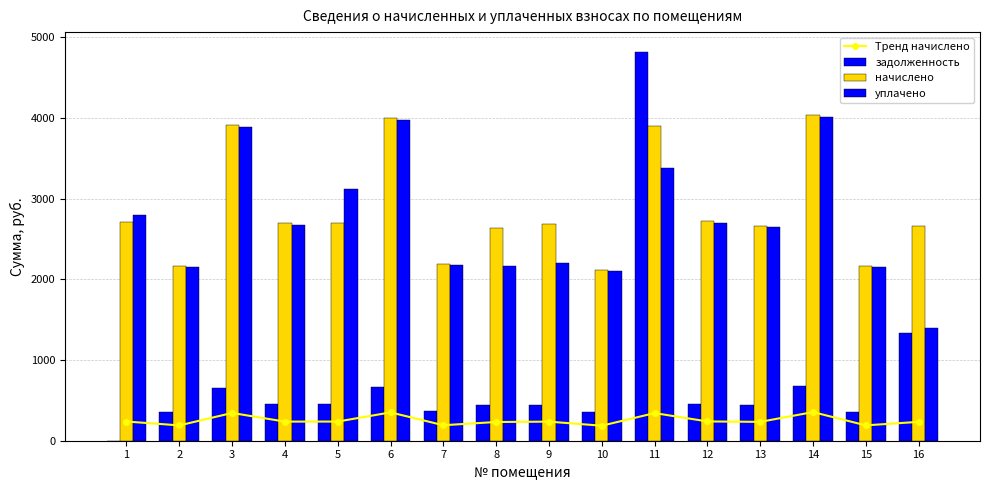

Reading left to right, what are all the values shown in this chart?

Тренд начислено: 238.0	189.9	344.1	236.9	237.5	351.1	192.0	232.1	236.4	186.1	342.4	239.1	233.7	354.9	190.4	233.7
задолженность: 0.0	360.1	652.5	449.4	450.4	665.9	364.2	440.1	448.4	352.9	4822.7	453.5	443.2	673.1	361.1	1329.7
начислено: 2708.6	2160.8	3915.2	2696.3	2702.5	3995.2	2185.4	2640.9	2690.2	2117.6	3896.8	2720.9	2659.4	4038.4	2166.9	2659.4
уплачено: 2792.5	2147.1	3890.4	2679.3	3118.6	3969.9	2171.5	2167.3	2207.7	2104.2	3379.0	2703.7	2642.5	4012.8	2153.2	1400.0